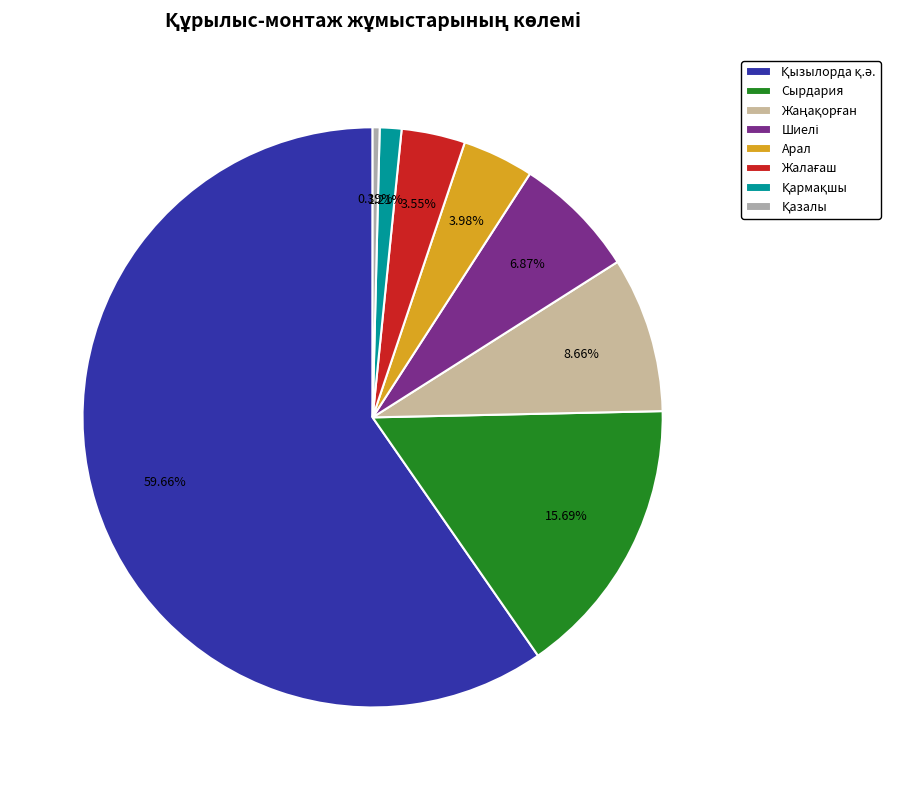

Is it true that Жаңақорған is 1% of the pie?

False